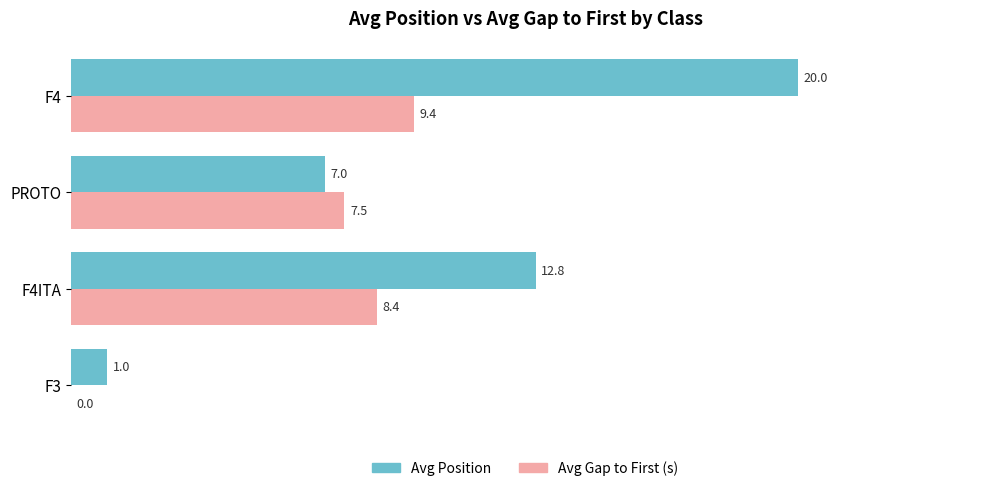

Count the number of categories in the chart.

4